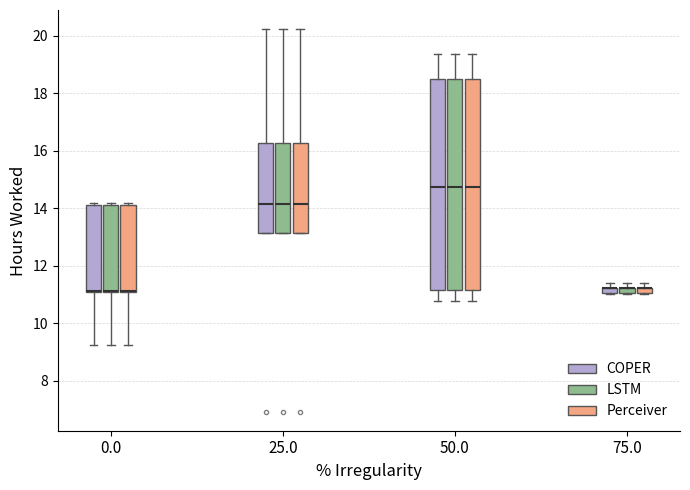

Where is the upper edge of the box for 25.0 (Perceiver) on the y-axis? The values are not printed on the chart, so give them approximately, as read against the axis.

16.2